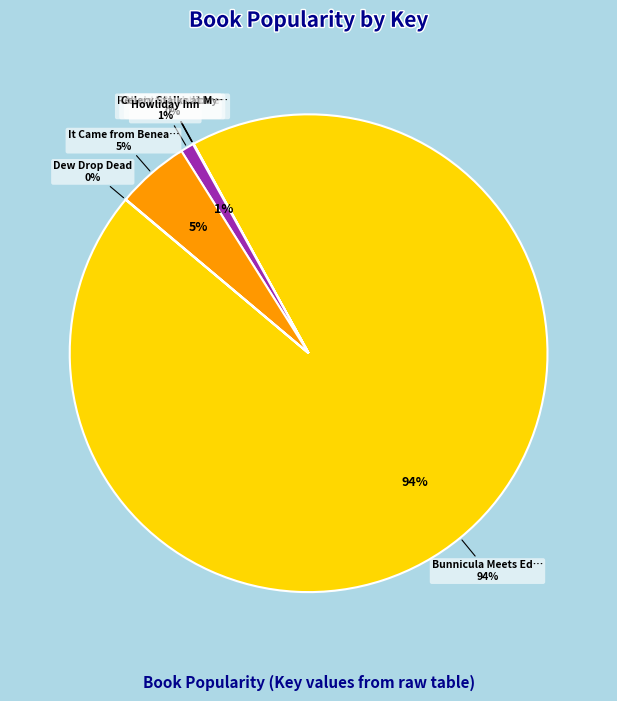

Does any single category account for the majority?

Yes